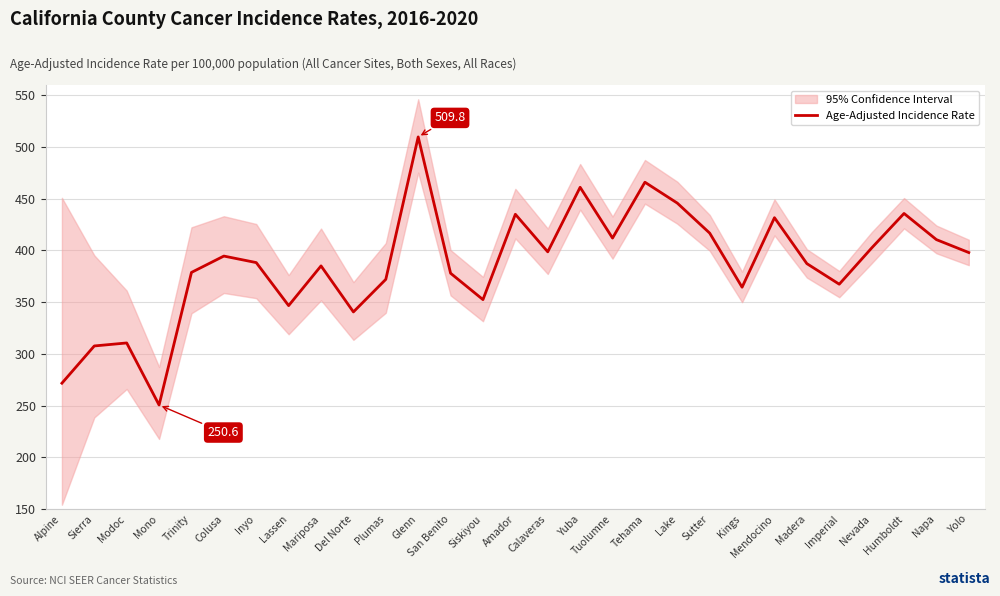

Reading left to right, transcribe all the data shown in this chart.

271.7	307.7	310.6	250.6	378.8	394.6	388.3	346.7	385.1	340.6	372.1	509.8	378.0	352.5	435.0	398.7	461.1	412.0	466.0	445.8	416.8	364.5	431.7	387.3	367.4	402.4	435.8	410.5	398.0